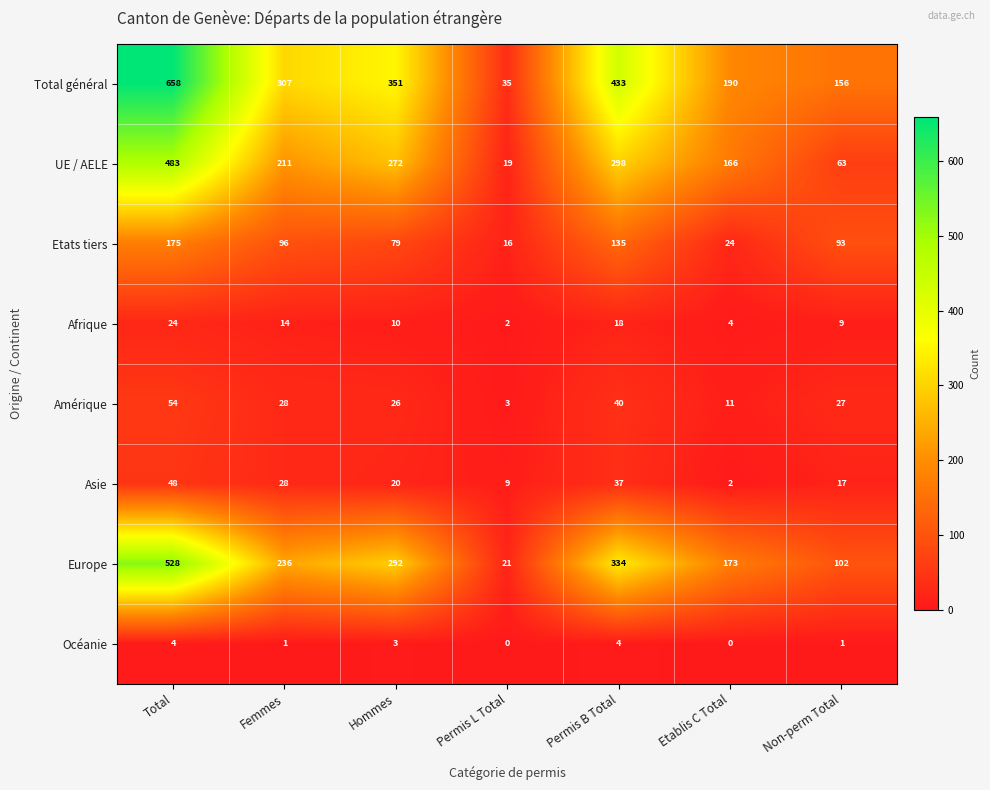

What is the total value across all series at Femmes?

921